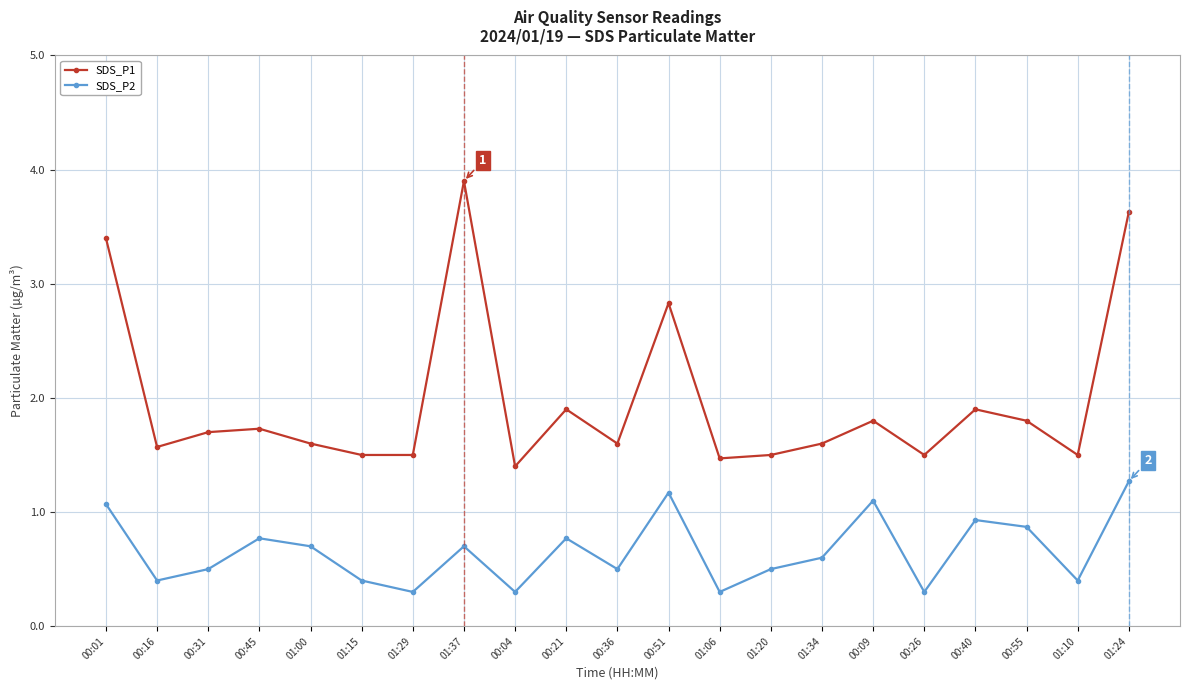

What is the difference between the second highest and minimum values in the SDS_P2 series?

0.9